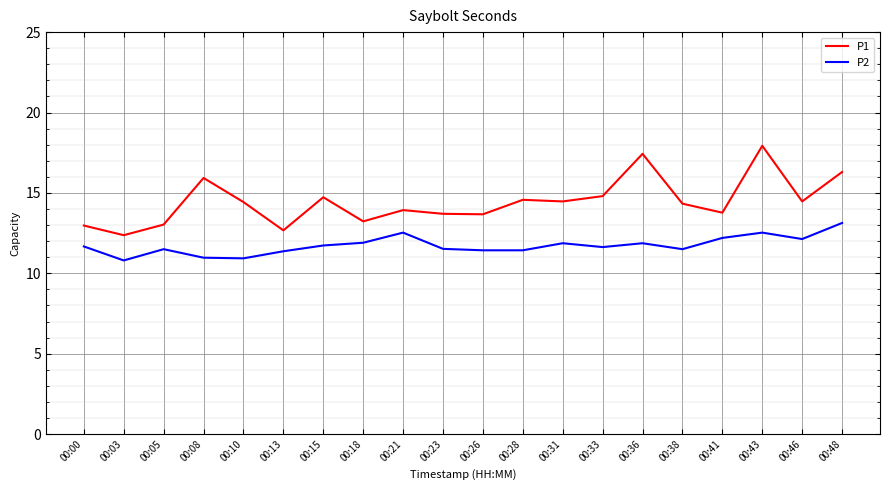

True or false: P2 and P1 cross at least once.

False